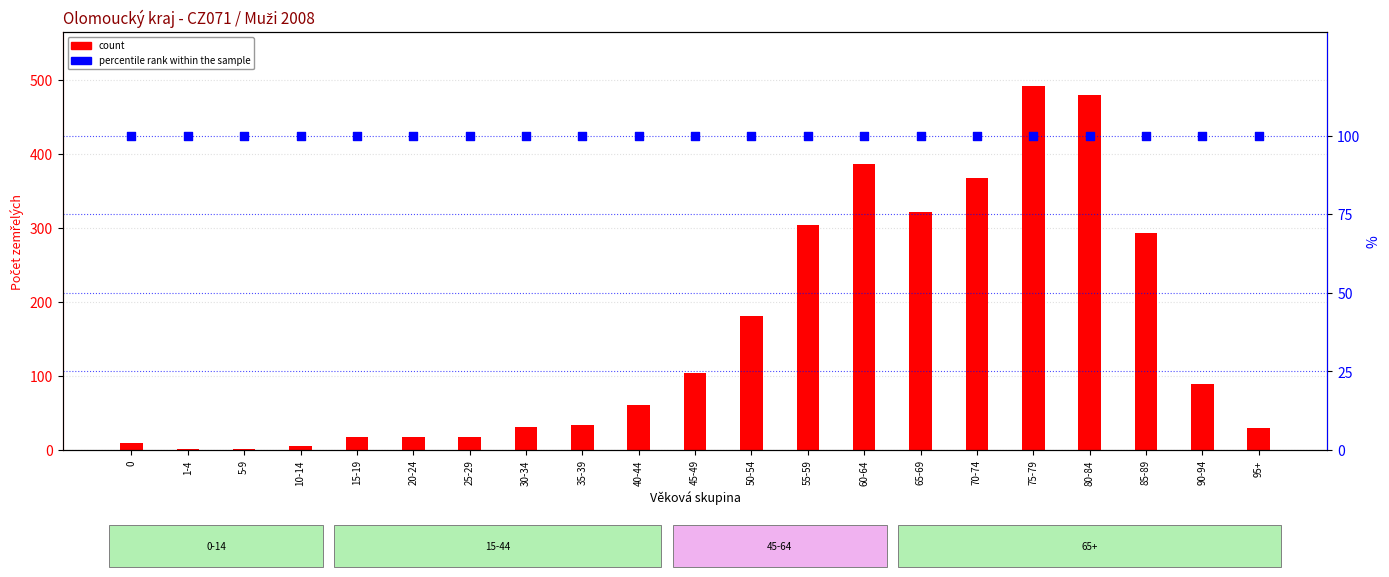

Which series contains the highest Y value?

count